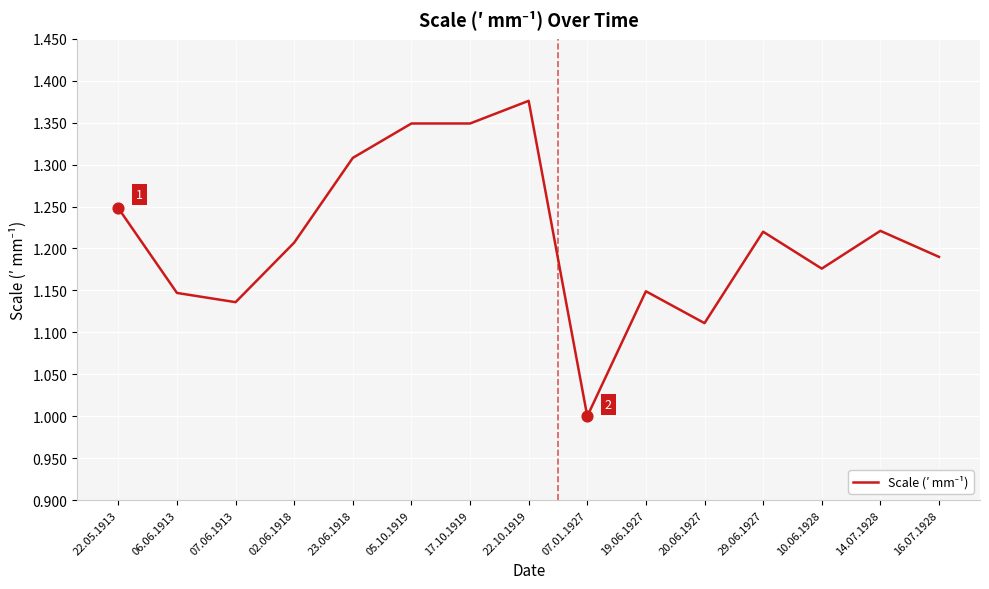

Approximately how many times larger is the value at 22.10.1919 compared to 17.10.1919?

1.0